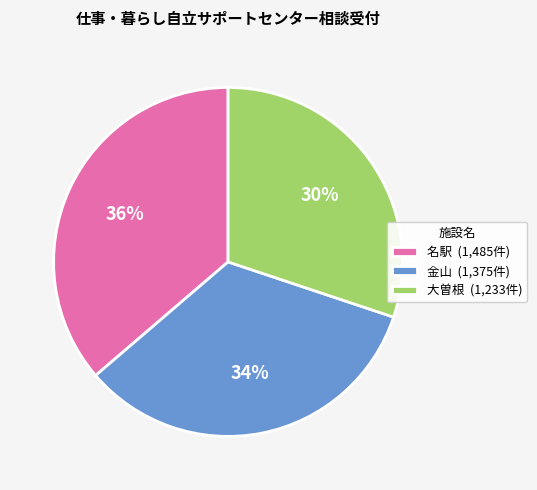

The 大曽根 (1,233件) slice represents 30% of the pie. True or false?

True